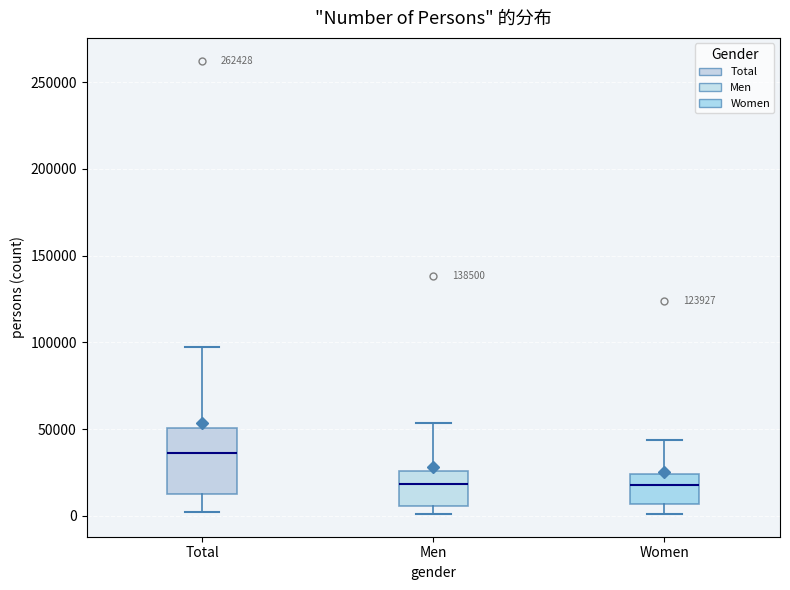

Which box is the tallest, from its lower edge to its upper edge?

Total